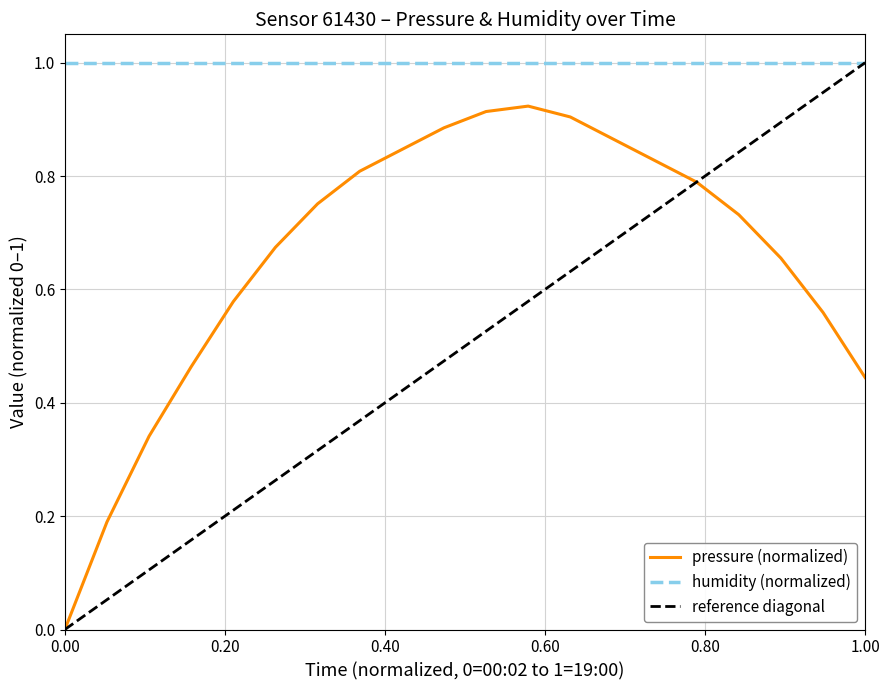

How many positive values are there?

19